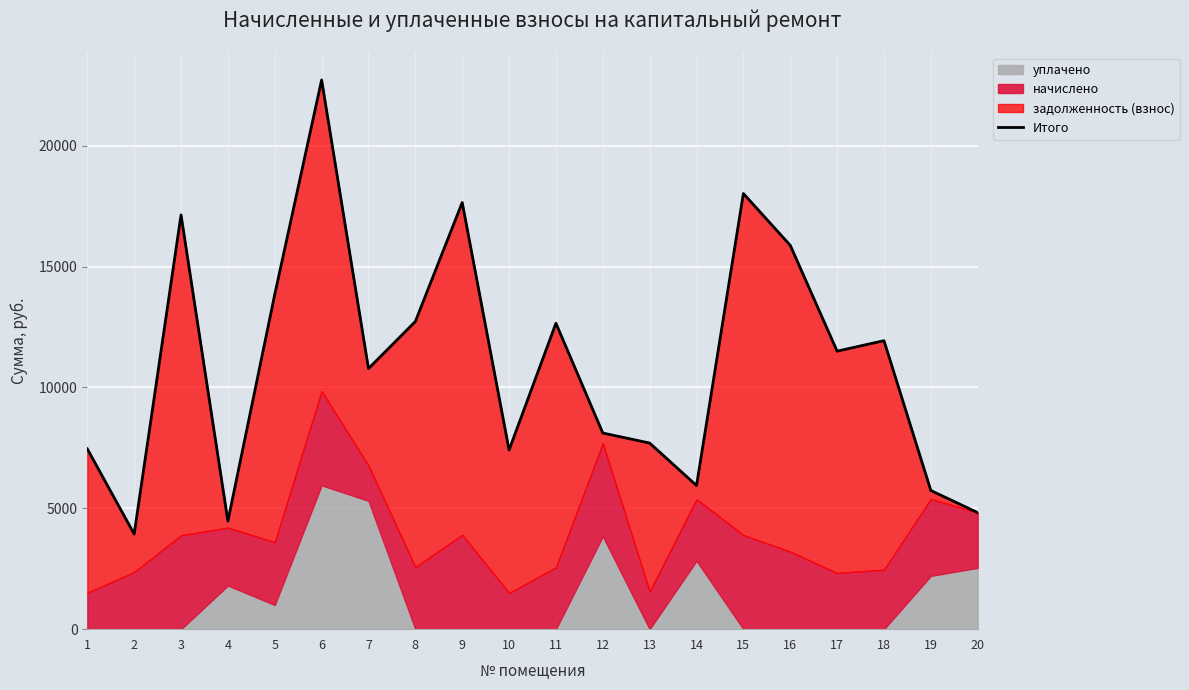

What is the value of the 7th point from the left?

10781.2